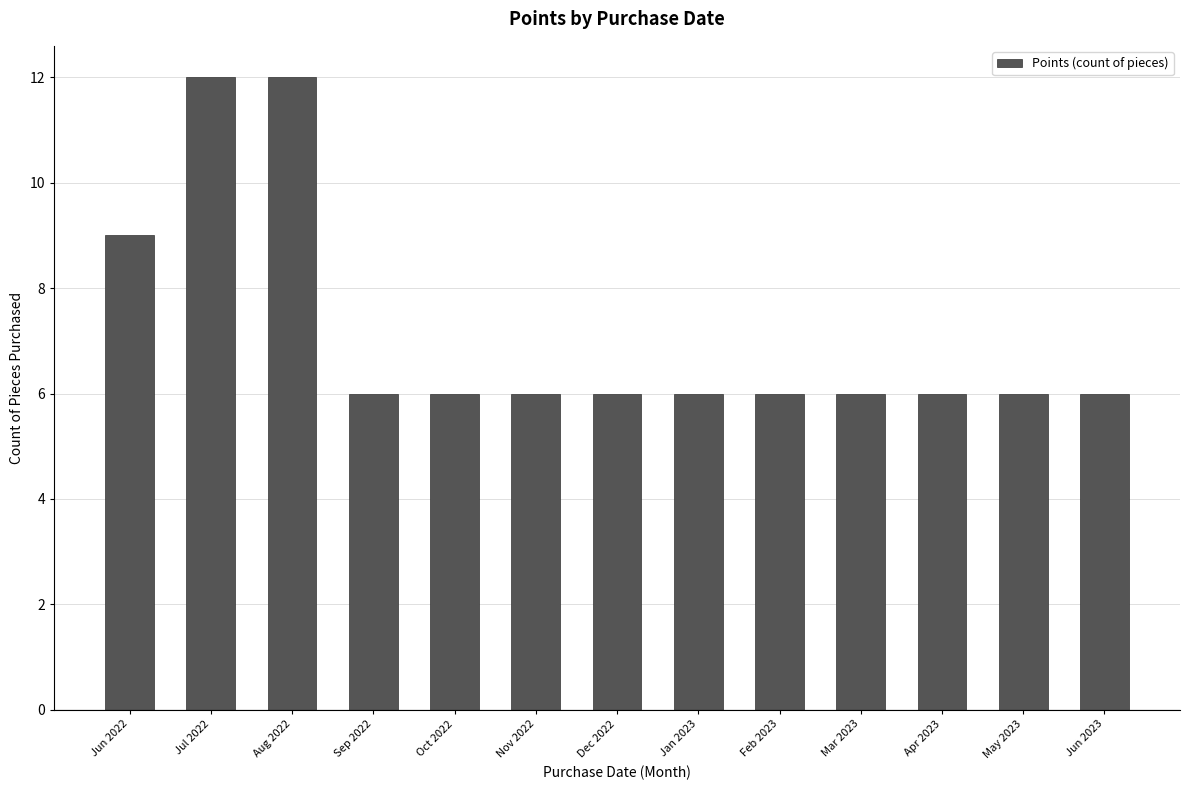

What is the sum of all values?

93